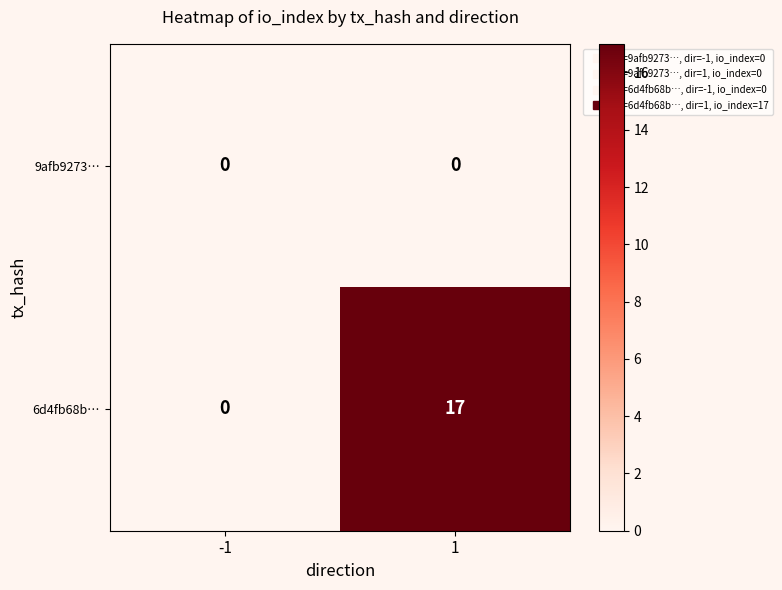

List the series in order of their peak value, lowest first.

9afb9273…, 6d4fb68b…